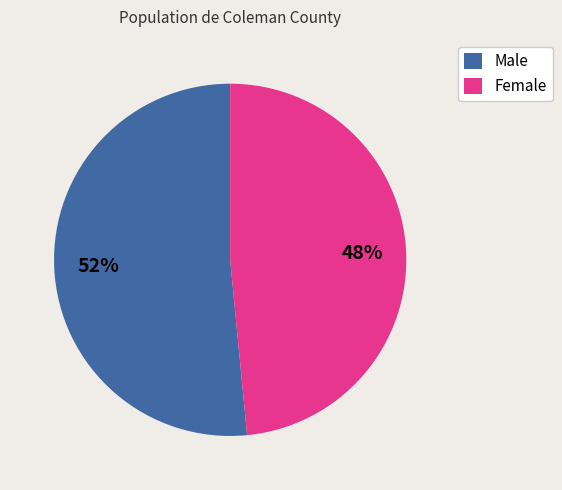

To the nearest percent, what is the average slice percentage?

50%